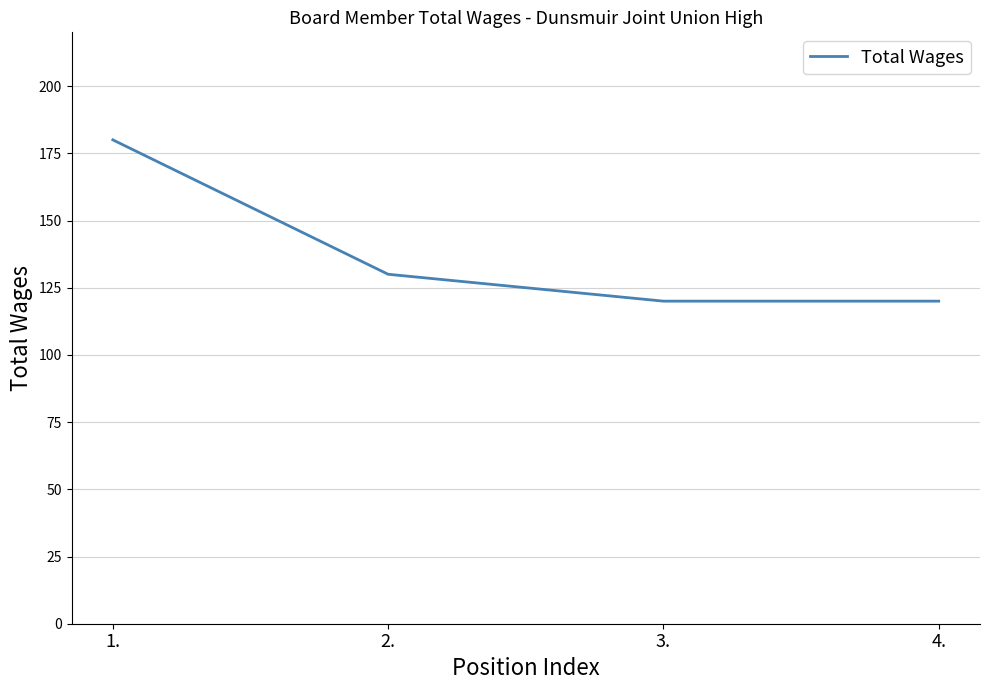

How many values are below 130?

2